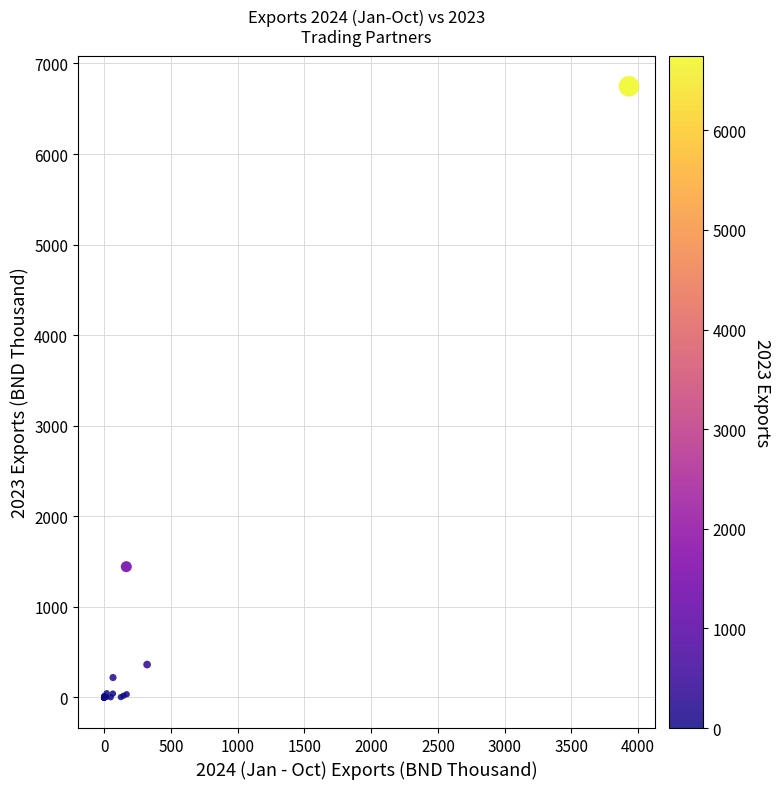

What Y value in the scatter plot is closest to 3374?

1444.3